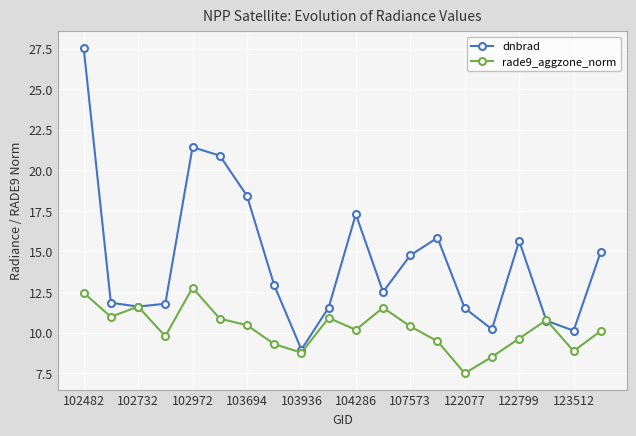

Rank the series by their maximum value, from highest to lowest.

dnbrad, rade9_aggzone_norm